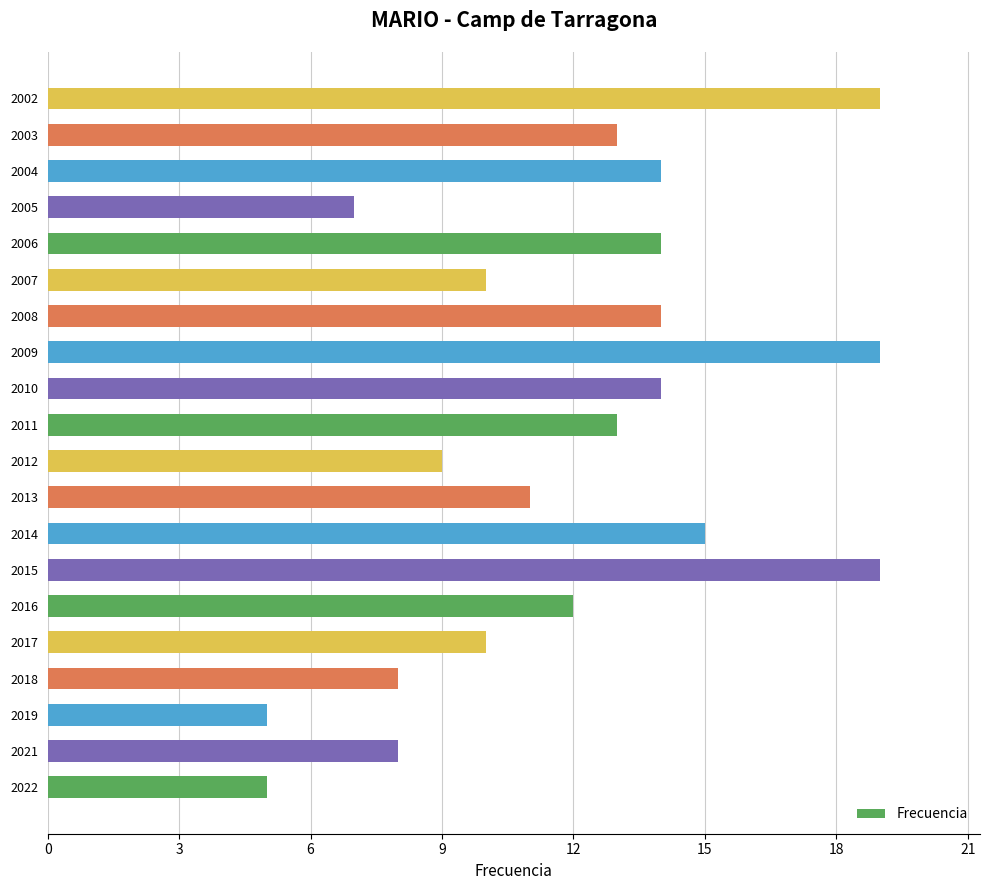

What is the sum of all values?

239